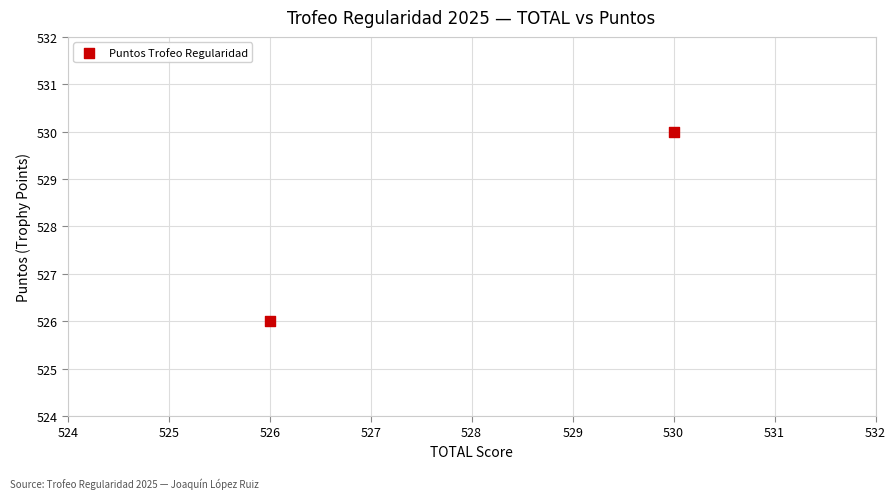

What is the average Y value?

528